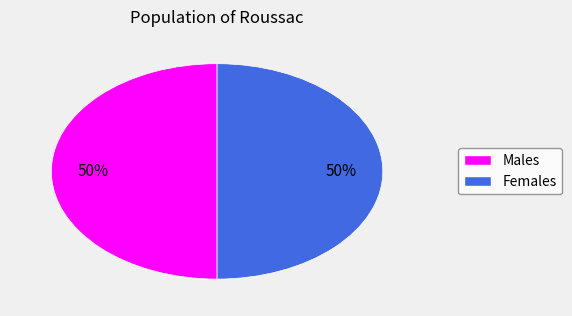

Combined, do Males and Females account for over 50%?

Yes